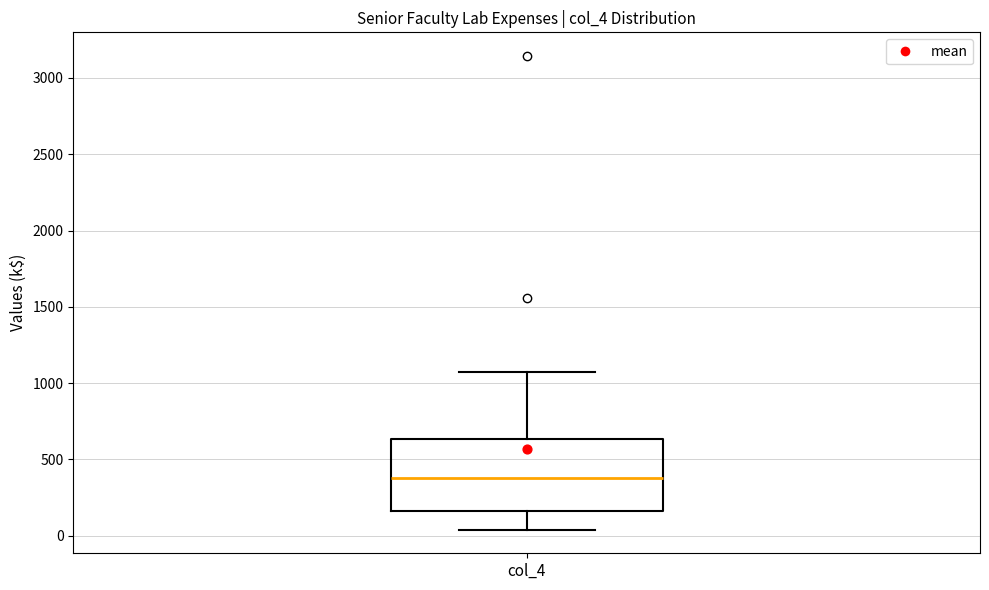

Read this box plot against the y-axis: the position of the median line, the range covered by the box, and the ends of both whiskers. The values are not printed on the chart, so give them approximately, as read against the axis.

median 400, box 150 to 650, whiskers 50 to 1100